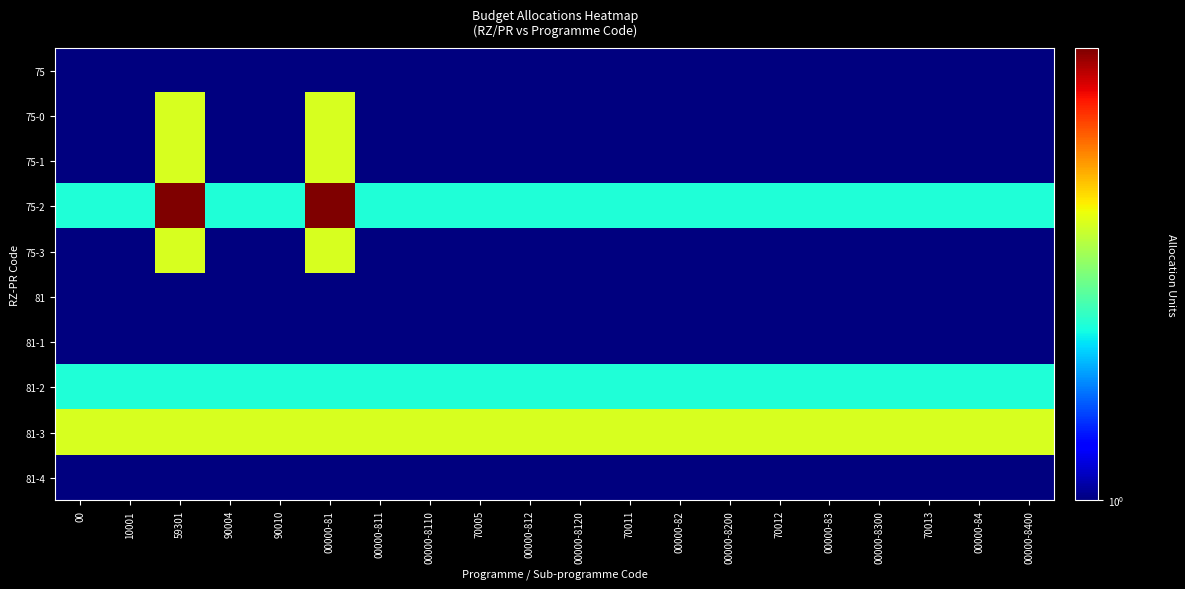

Which label corresponds to the largest value in the chart?

59301